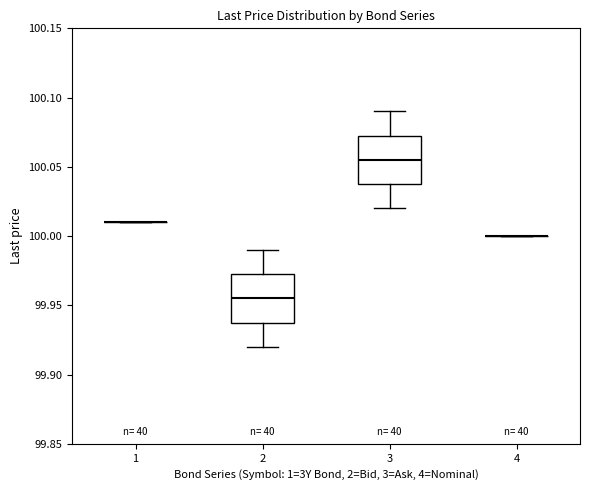

Reading left to right, read every box against the y-axis: the position of its median line, the range the box covers, and the ends of its whiskers. The values are not printed on the chart, so give them approximately, as read against the axis.

1: box collapsed to a line at 100.010, whiskers 100.010 to 100.010
2: median 99.955, box 99.940 to 99.975, whiskers 99.920 to 99.990
3: median 100.055, box 100.040 to 100.075, whiskers 100.020 to 100.090
4: box collapsed to a line at 100.000, whiskers 100.000 to 100.000